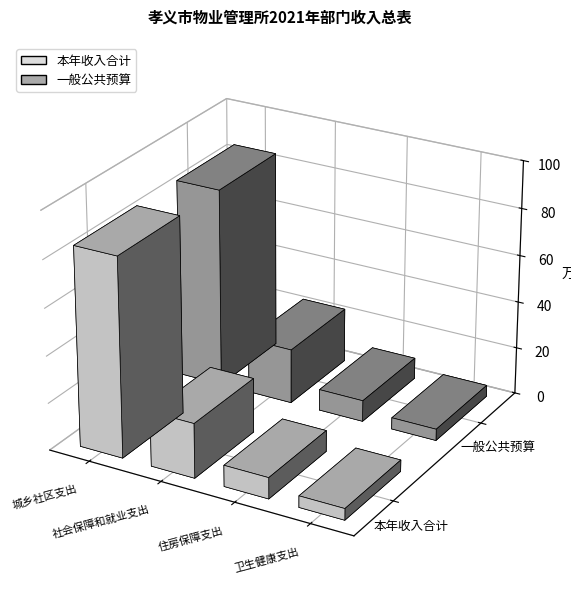

At which category is the sum across all series the highest?

城乡社区支出